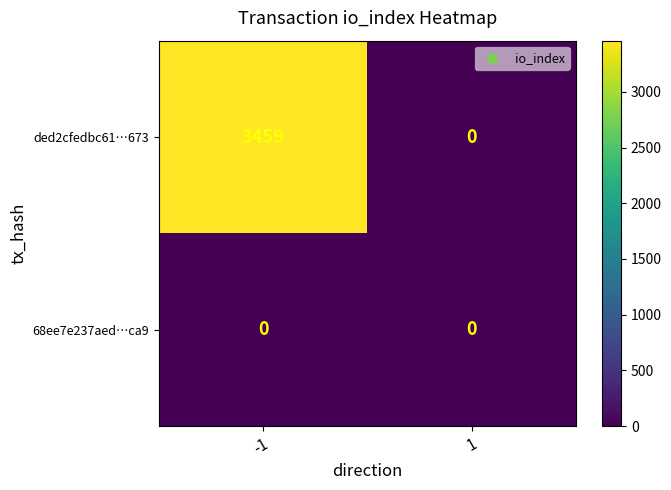

Count the number of data series in this chart.

2